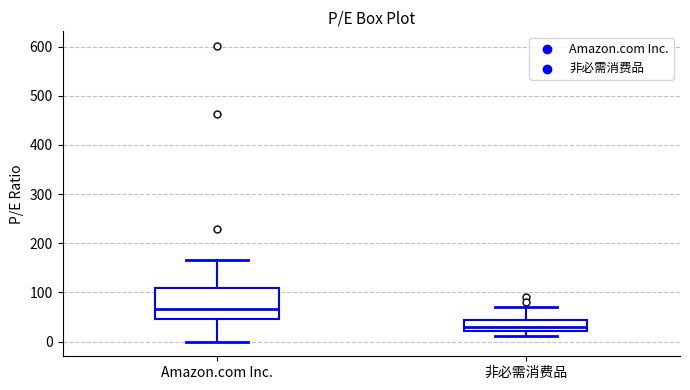

Which box has the lowest median line?

非必需消费品